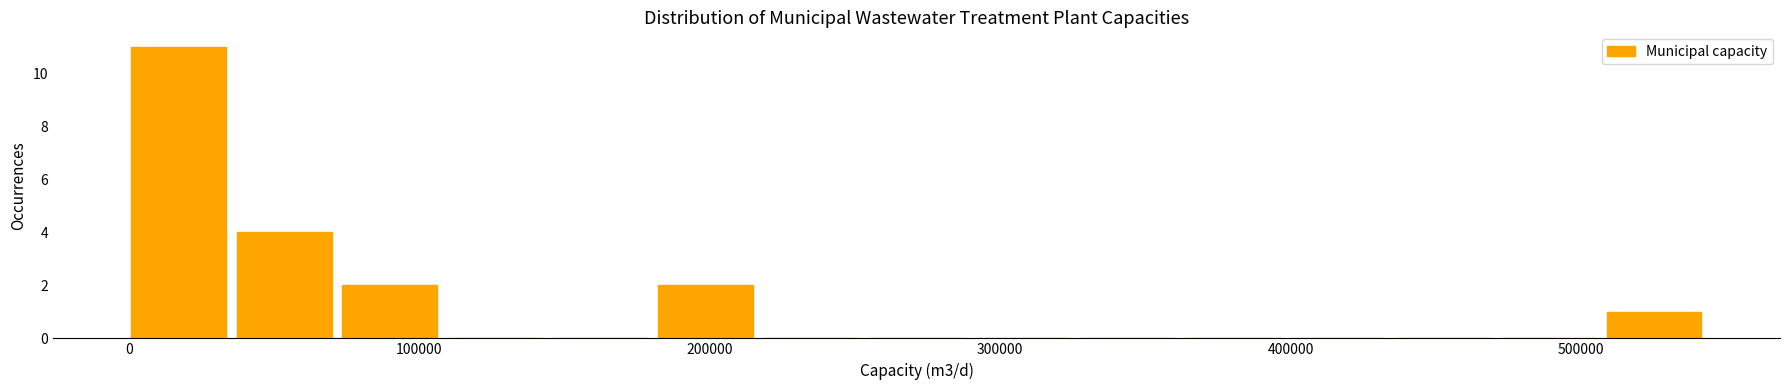

Read against the x-axis, roughly where is the centre of the tallest bar?

20000